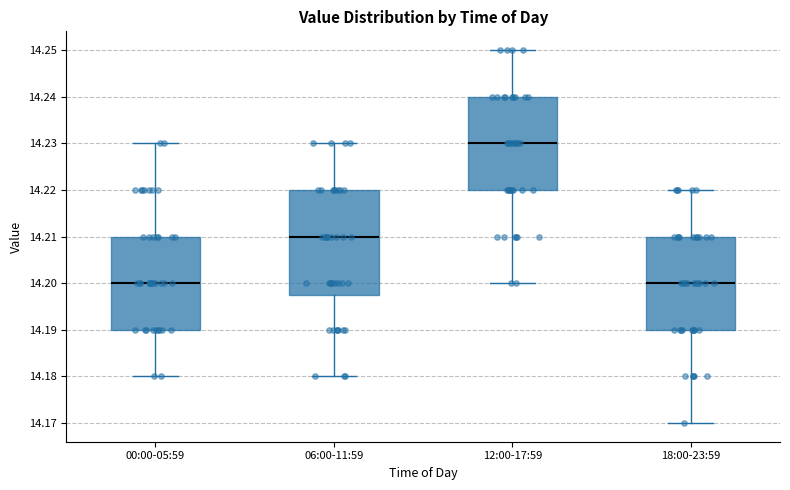

Reading left to right, read every box against the y-axis: the position of its median line, the range the box covers, and the ends of its whiskers. The values are not printed on the chart, so give them approximately, as read against the axis.

00:00-05:59: median 14.200, box 14.190 to 14.210, whiskers 14.180 to 14.230
06:00-11:59: median 14.210, box 14.198 to 14.220, whiskers 14.180 to 14.230
12:00-17:59: median 14.230, box 14.220 to 14.240, whiskers 14.200 to 14.250
18:00-23:59: median 14.200, box 14.190 to 14.210, whiskers 14.170 to 14.220